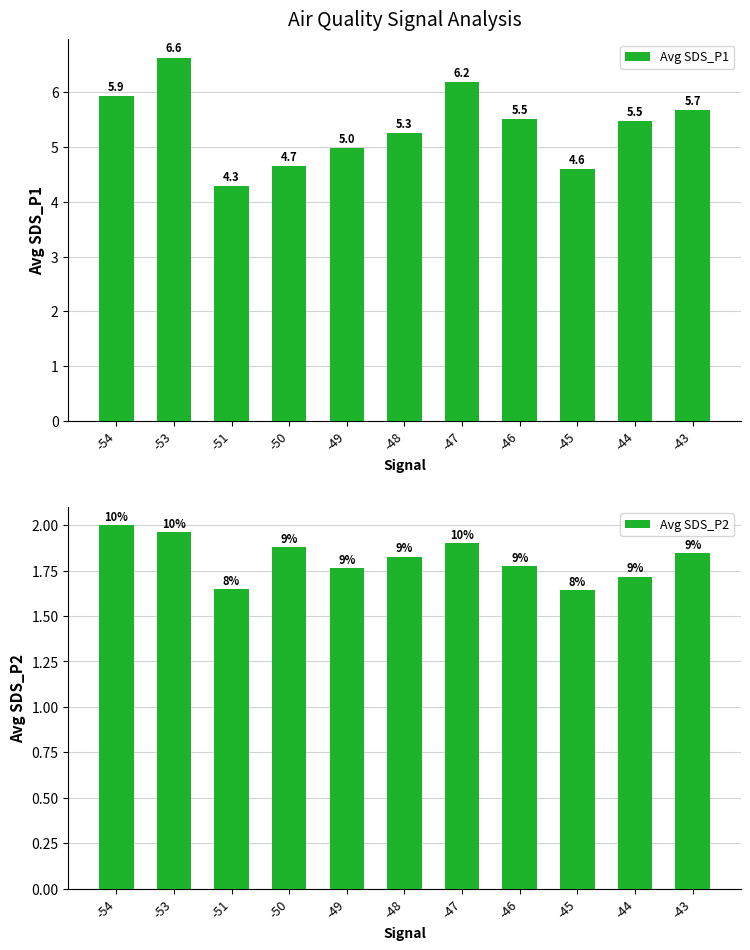

Count the Avg SDS_P2 values in the range 1 to 2.

11